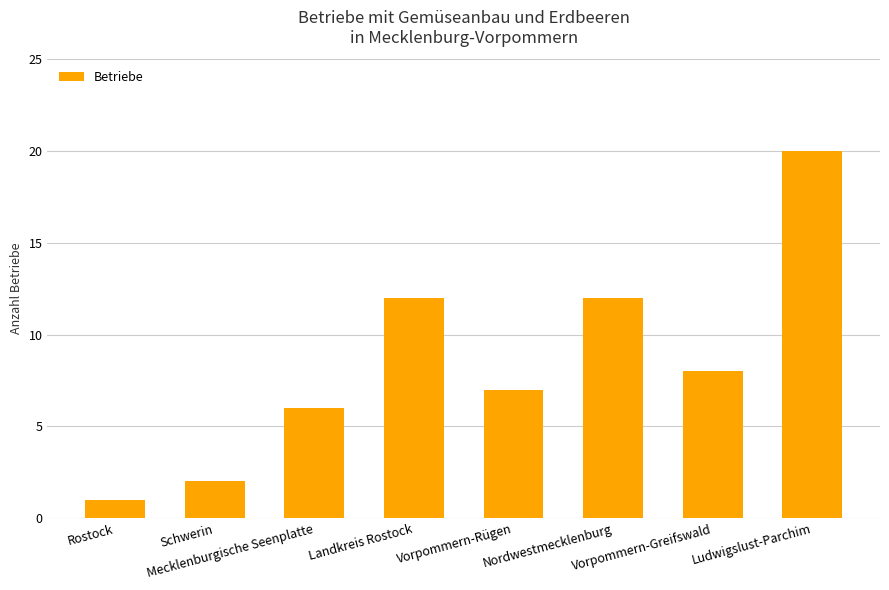

What is the greatest value displayed?

20